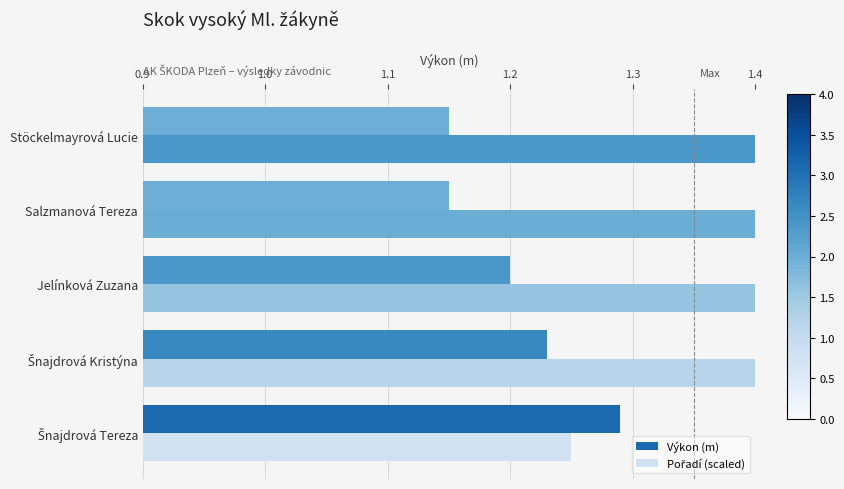

What is the difference between the maximum and minimum values in the Výkon (m) series?

0.1